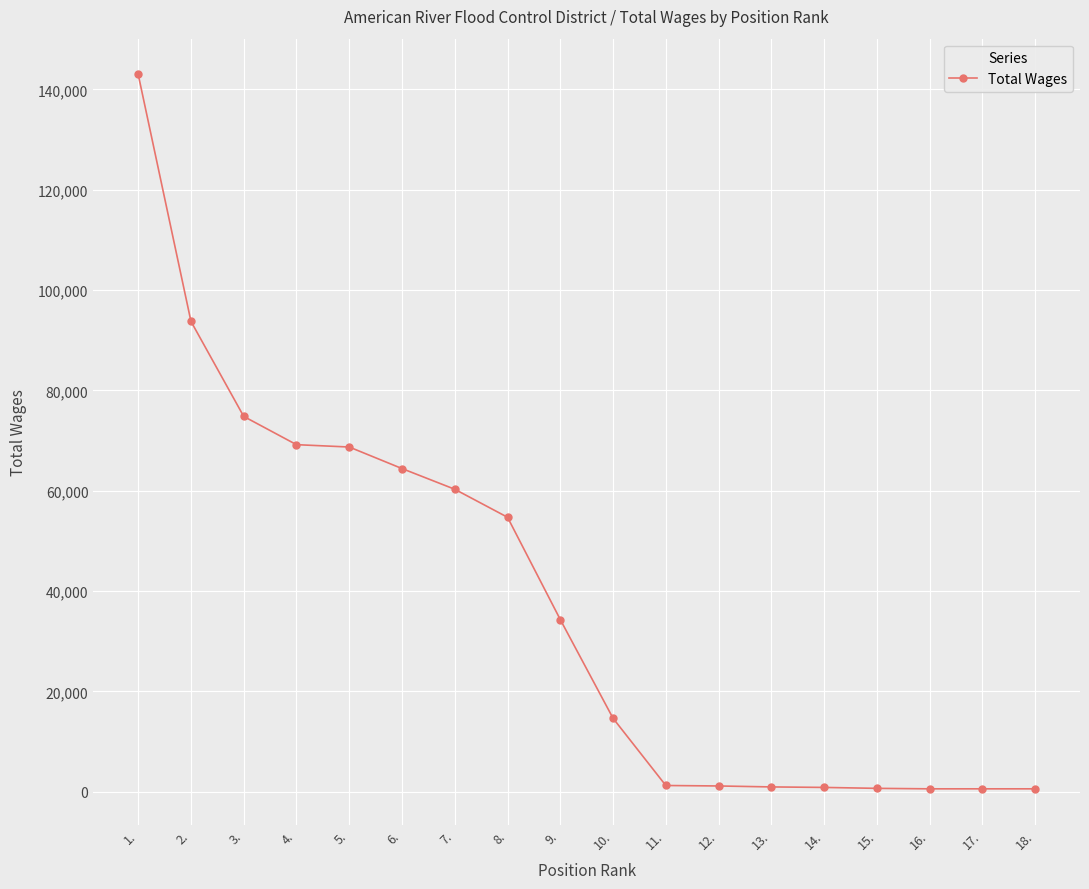

What is the maximum value shown in the chart?

143009